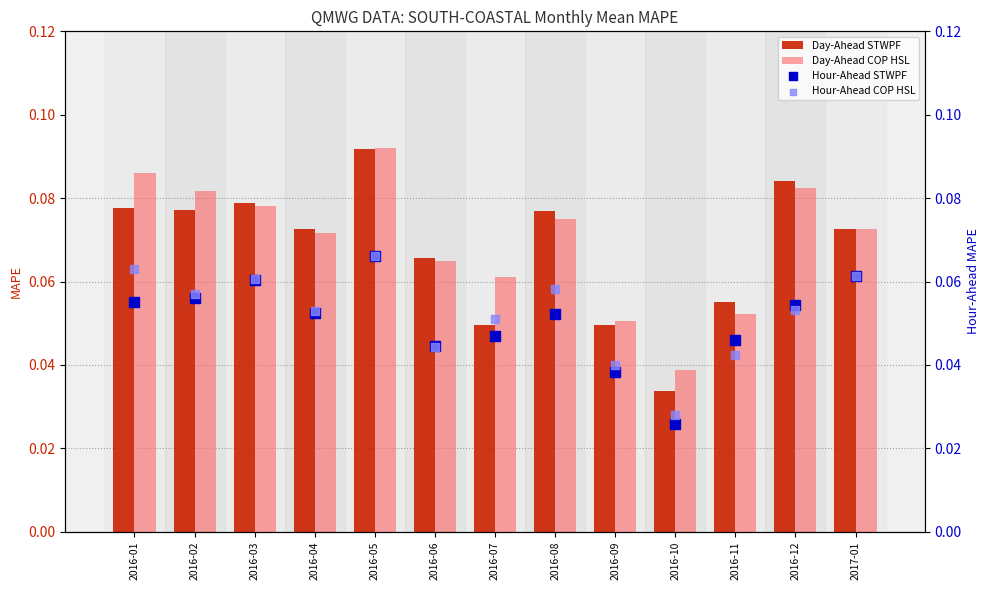

What are all the series names shown in the legend?

Day-Ahead STWPF, Day-Ahead COP HSL, Hour-Ahead STWPF, Hour-Ahead COP HSL